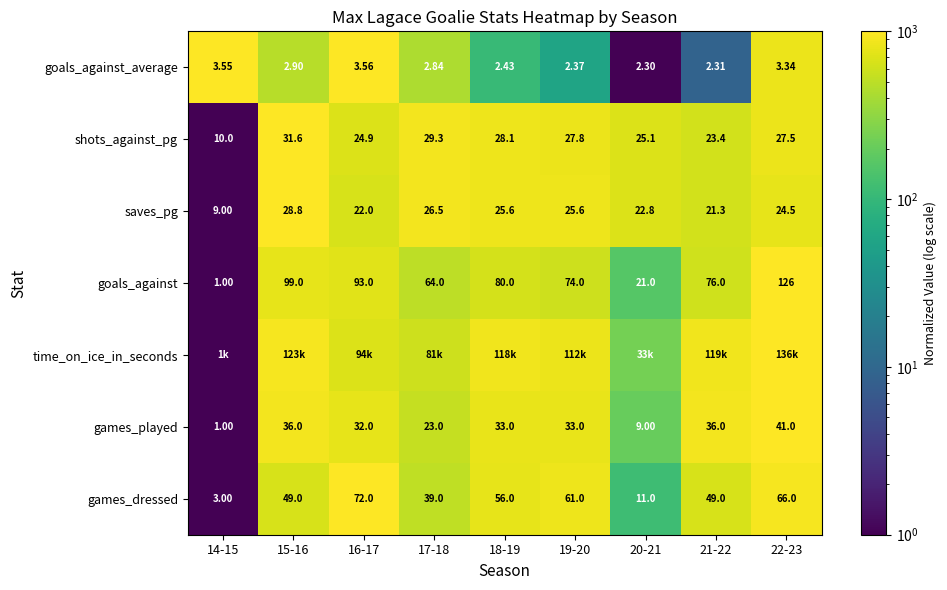

True or false: saves_pg has a value of 1229.3 at 19-20.

False